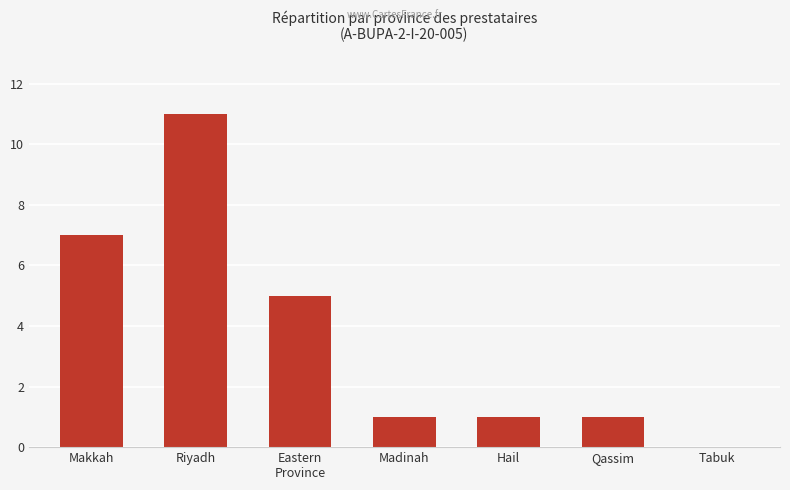

Is it true that the value at Makkah is 10?

False